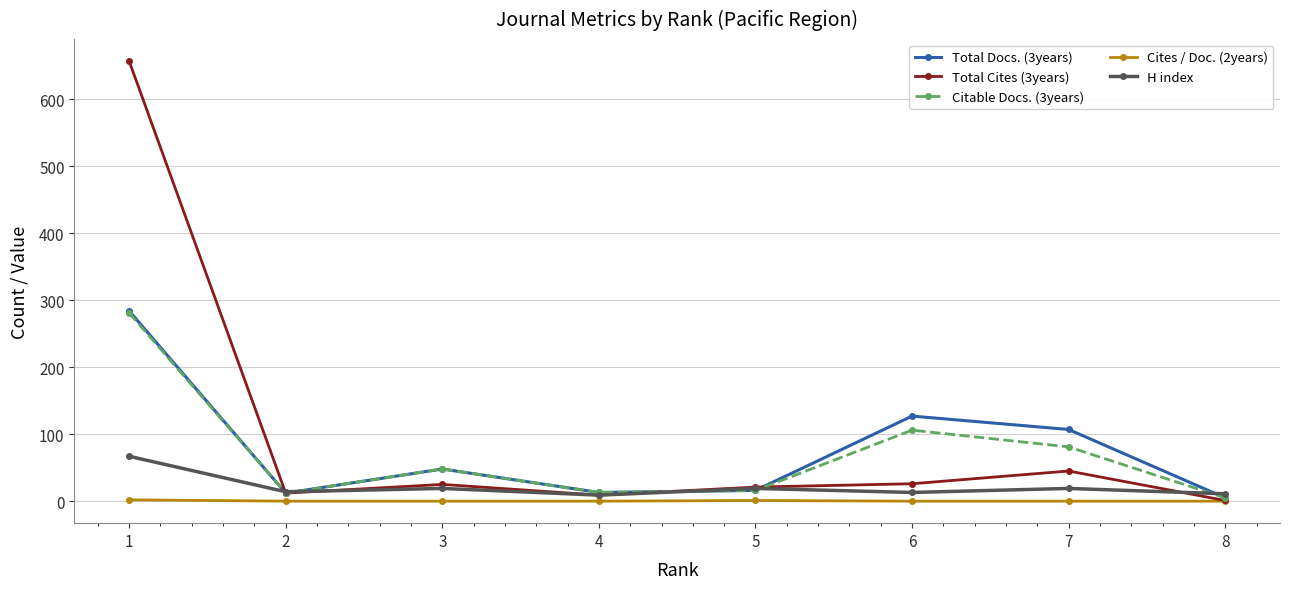

What is the greatest value displayed?

657